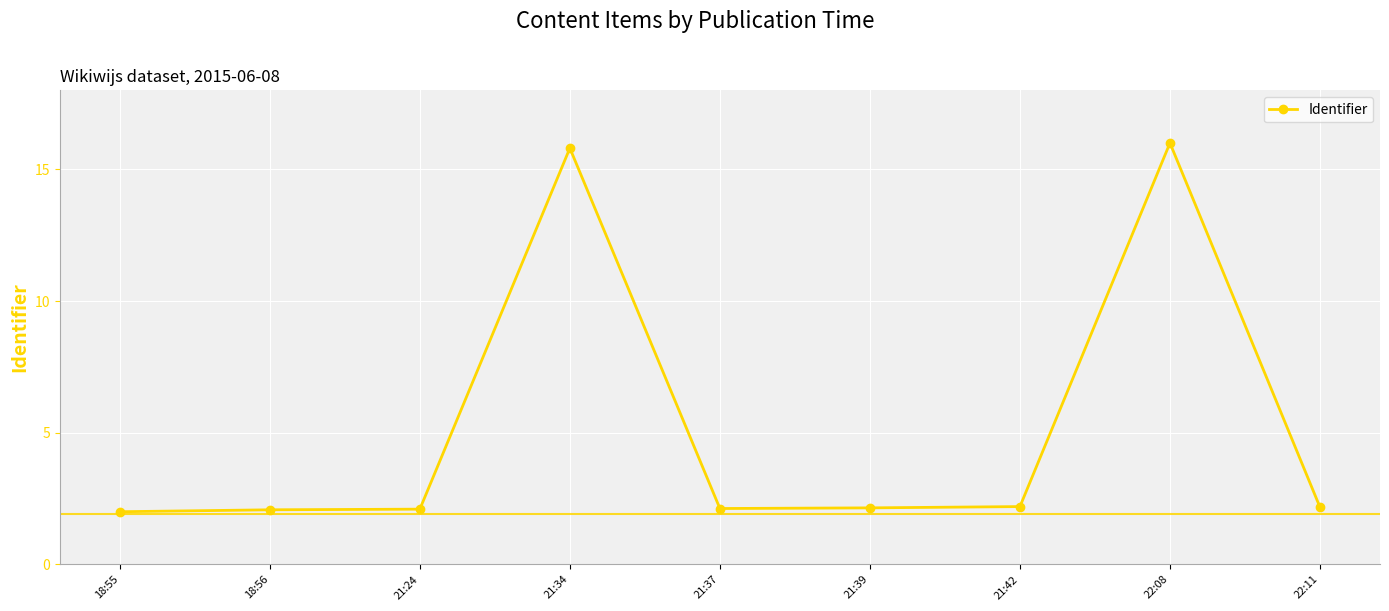

The value at 18:55 is 0.5. True or false?

False